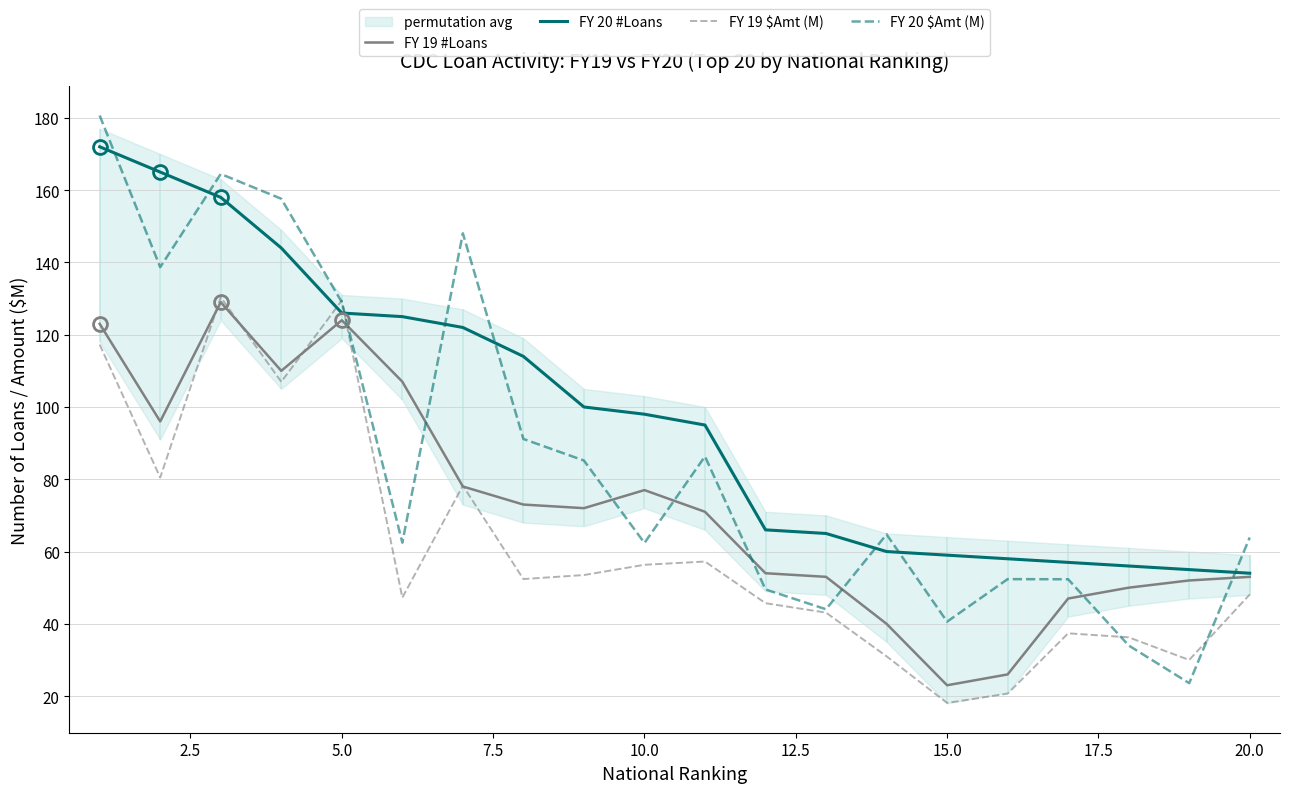

Which series has the largest range (max minus min)?

FY 20 $Amt (M)